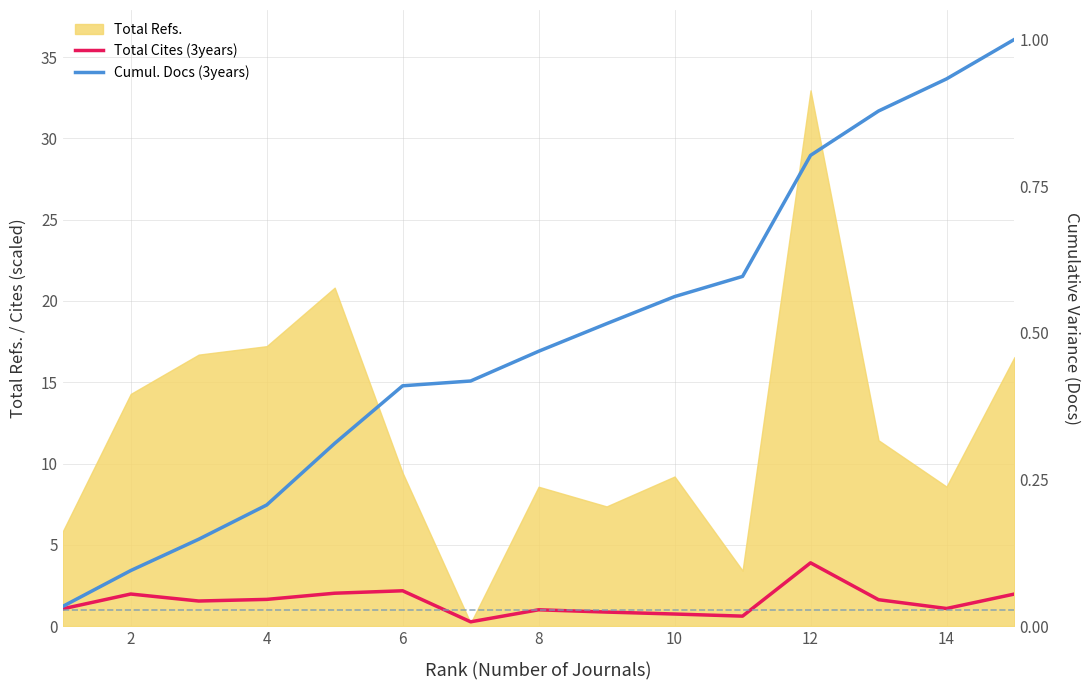

What is the maximum value shown in the chart?

3.9